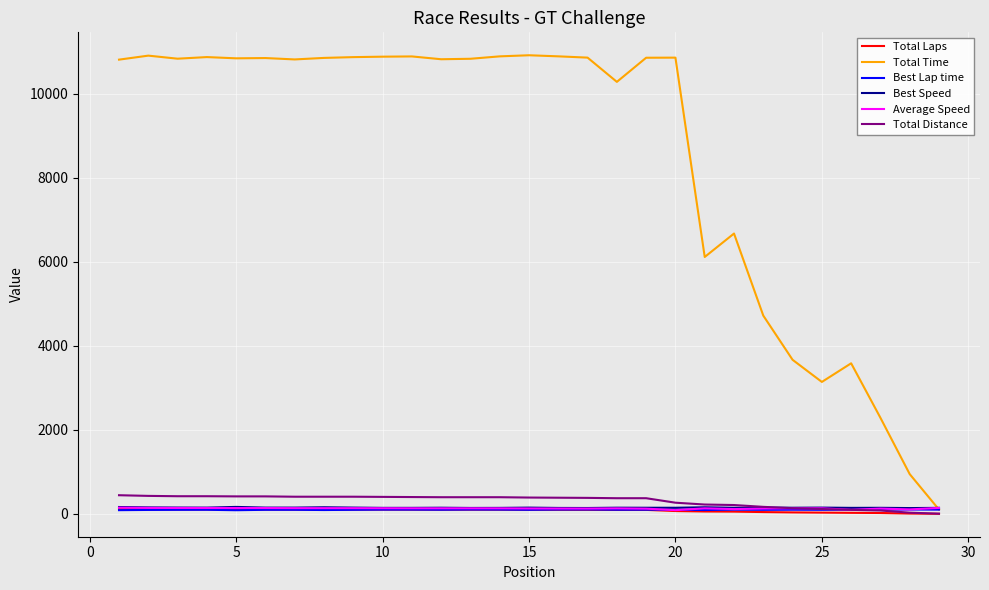

What is the maximum value shown in the chart?

10918.1